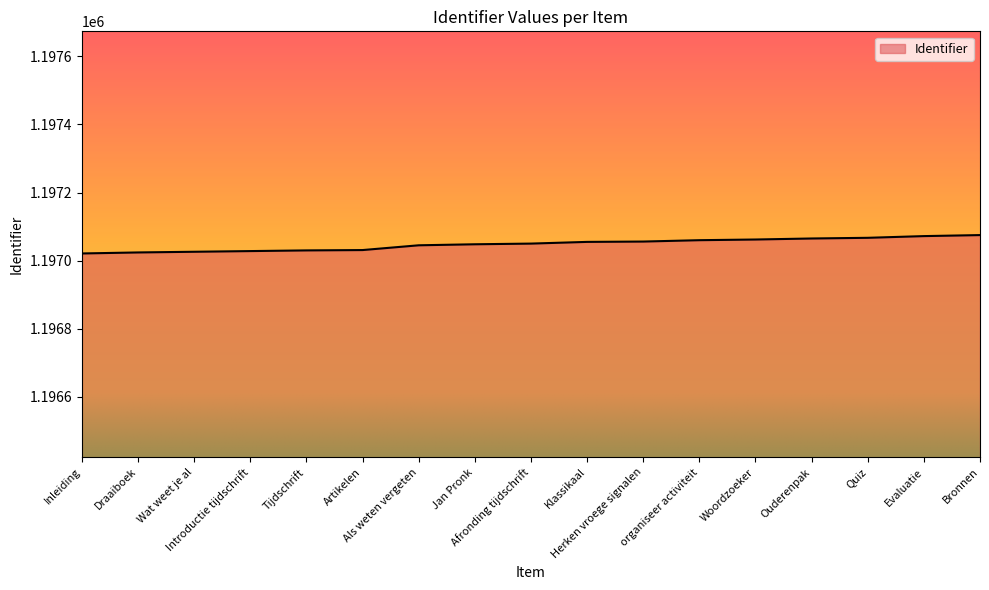

How many lines are shown in the chart?

1